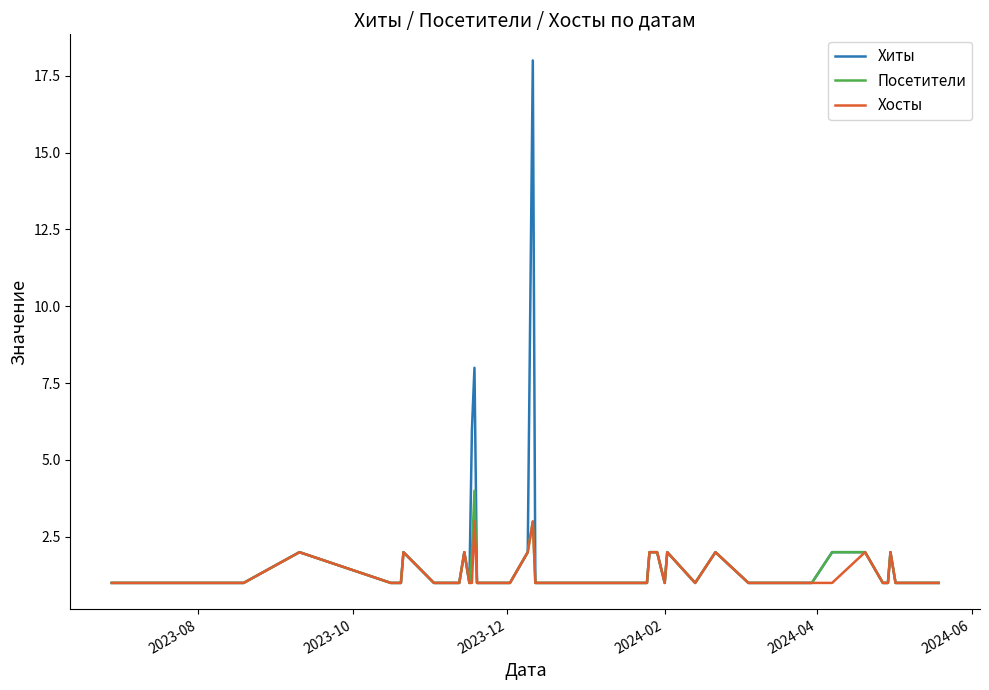

List the series in order of their peak value, highest first.

Хиты, Посетители, Хосты